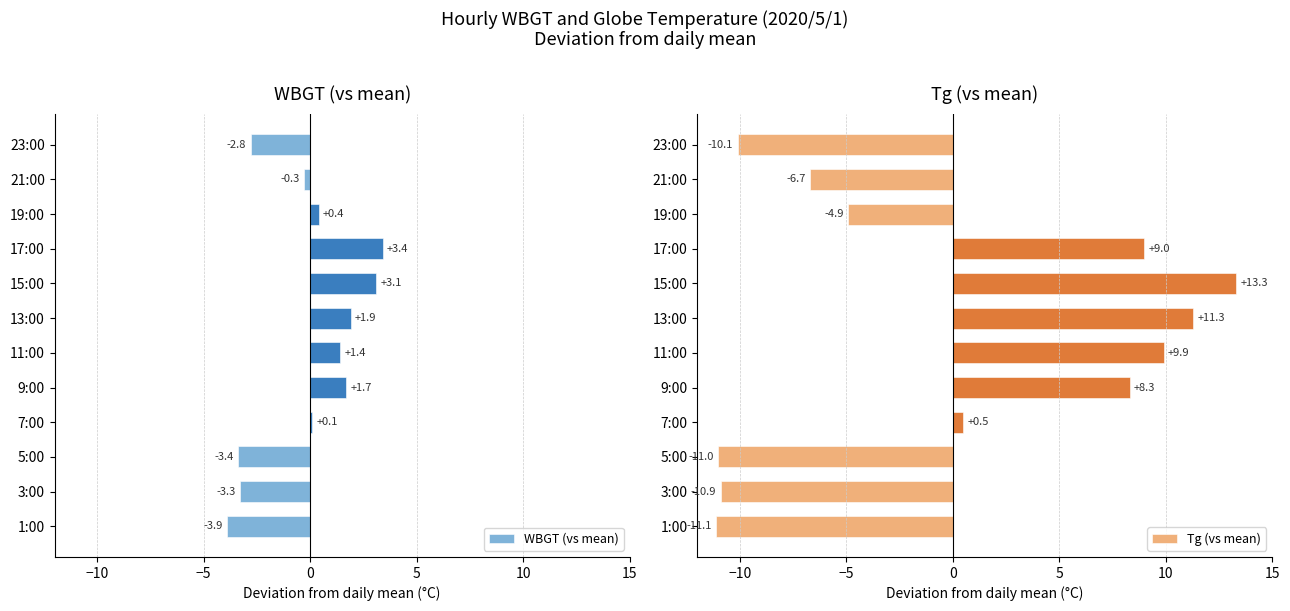

Where is WBGT (vs mean) nearest to the value 0?

7:00